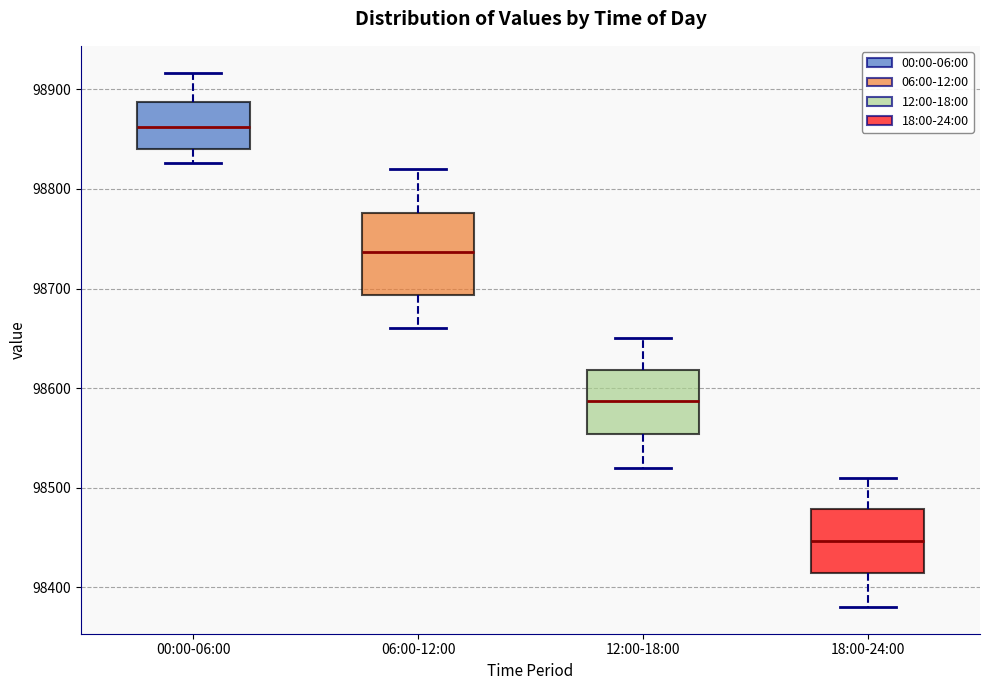

Where does the lower whisker of the box for 18:00-24:00 end on the y-axis? The values are not printed on the chart, so give them approximately, as read against the axis.

98380